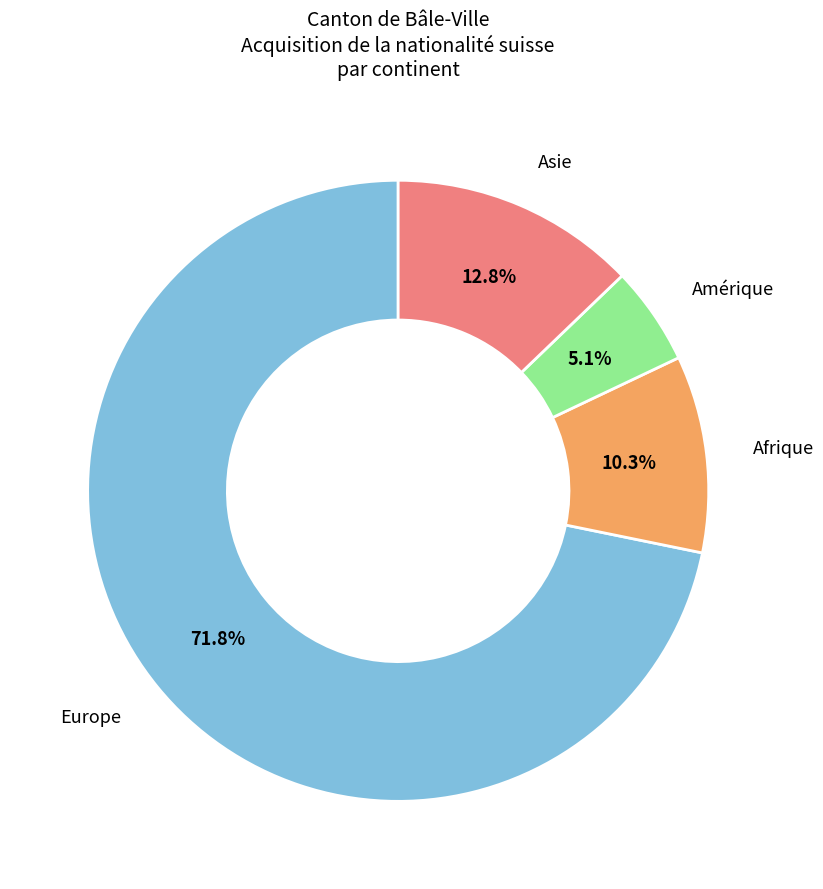

Is there a majority slice in this chart?

Yes